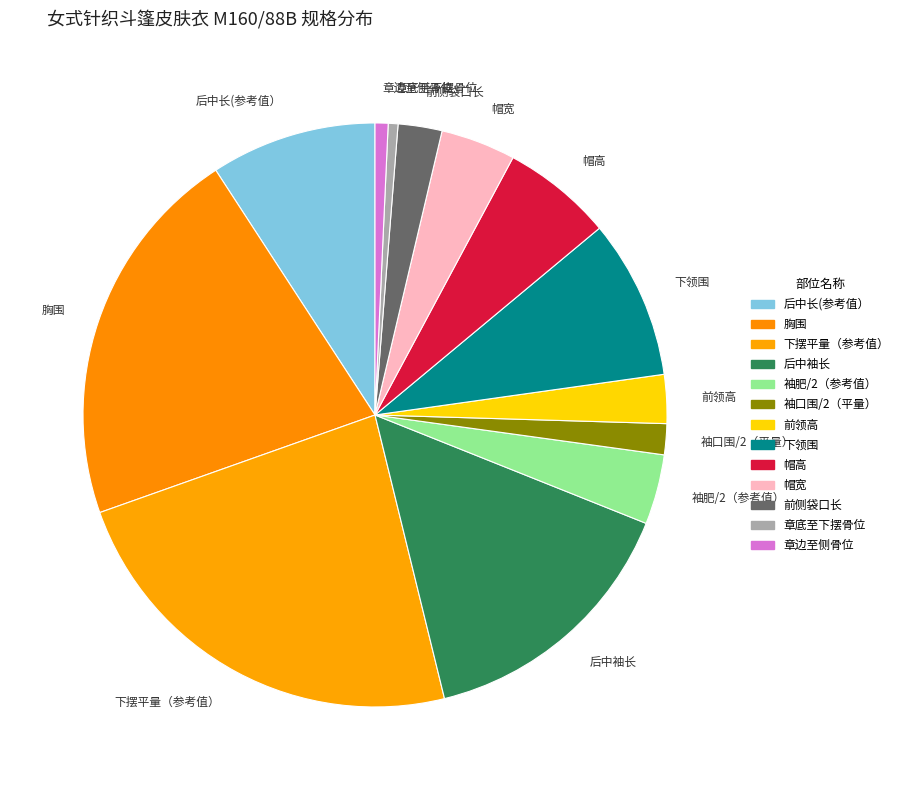

Is it true that 后中袖长 is 15% of the pie?

True